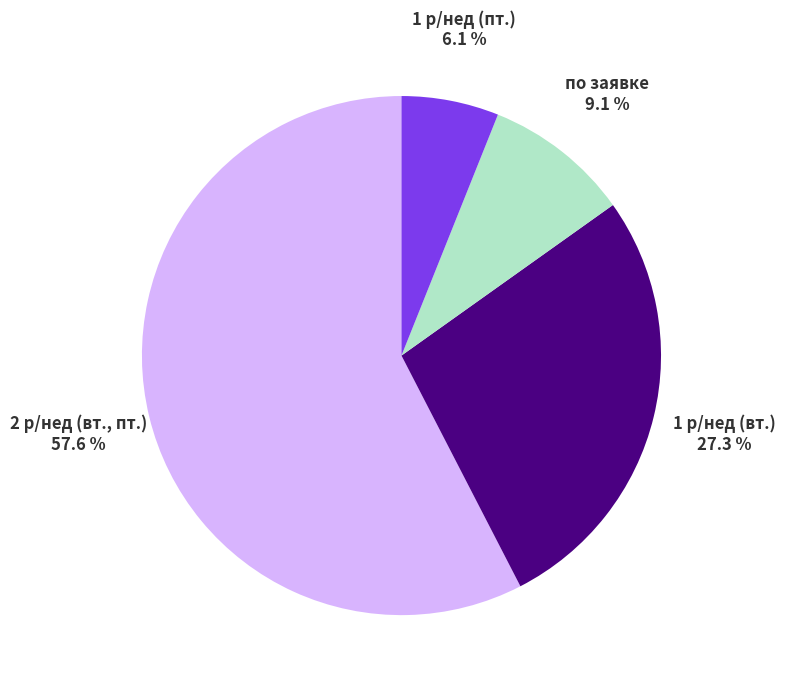

To the nearest percent, what is the difference between the по заявке and 2 р/нед (вт., пт.) slice percentages?

48%